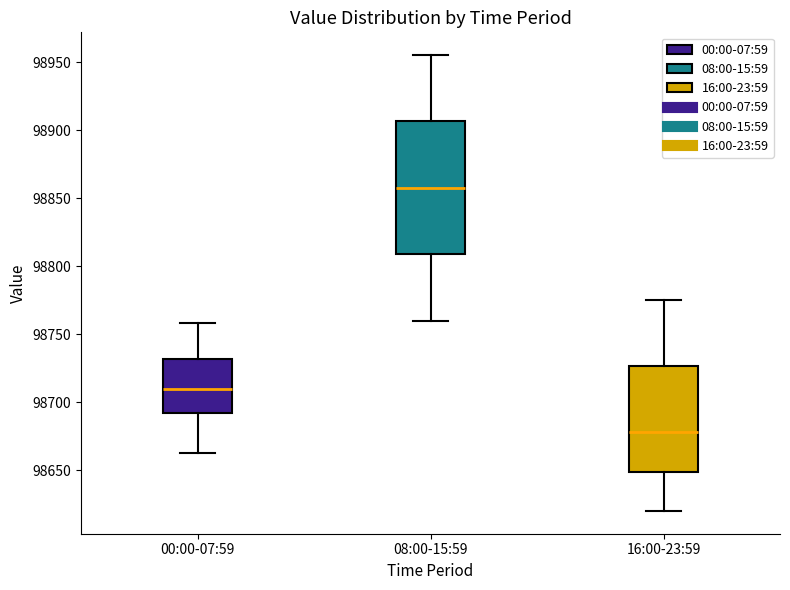

Reading left to right, read every box against the y-axis: the position of its median line, the range the box covers, and the ends of its whiskers. The values are not printed on the chart, so give them approximately, as read against the axis.

00:00-07:59: median 98710, box 98690 to 98730, whiskers 98660 to 98760
08:00-15:59: median 98860, box 98810 to 98905, whiskers 98760 to 98955
16:00-23:59: median 98680, box 98650 to 98725, whiskers 98620 to 98775